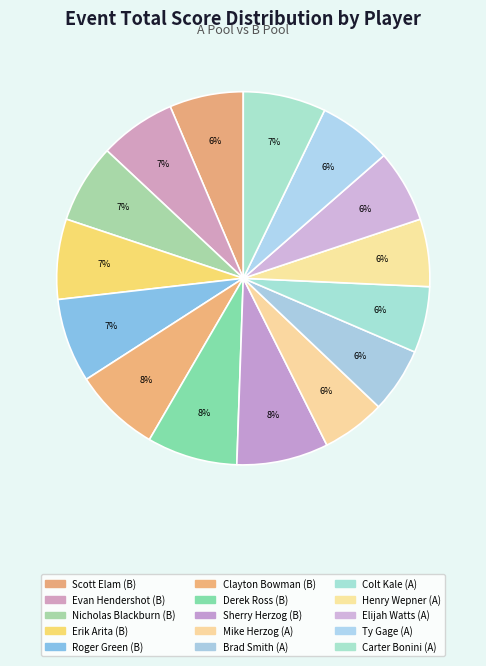

Which slice is the largest?

Sherry Herzog (B)